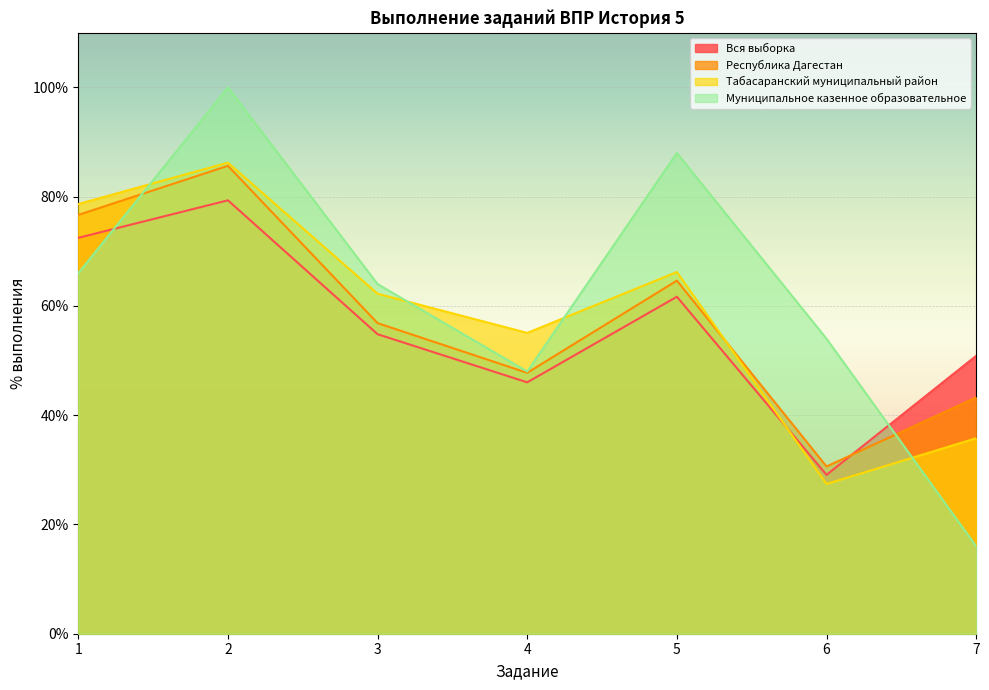

Where is the first local maximum for Республика Дагестан?

2